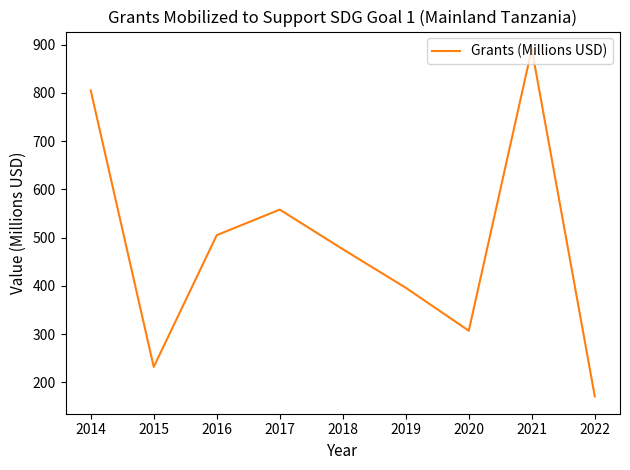

The chart shows a value of 232 at 2015. True or false?

True